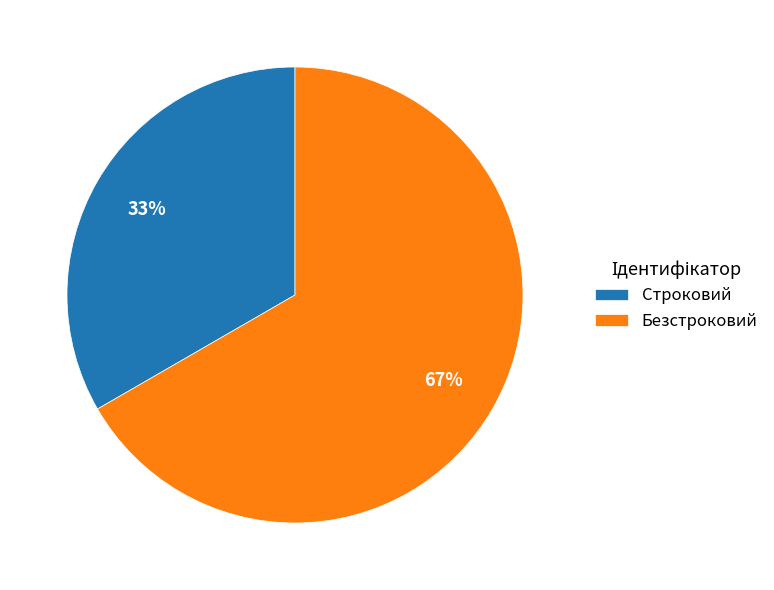

How many segments does this pie chart have?

2